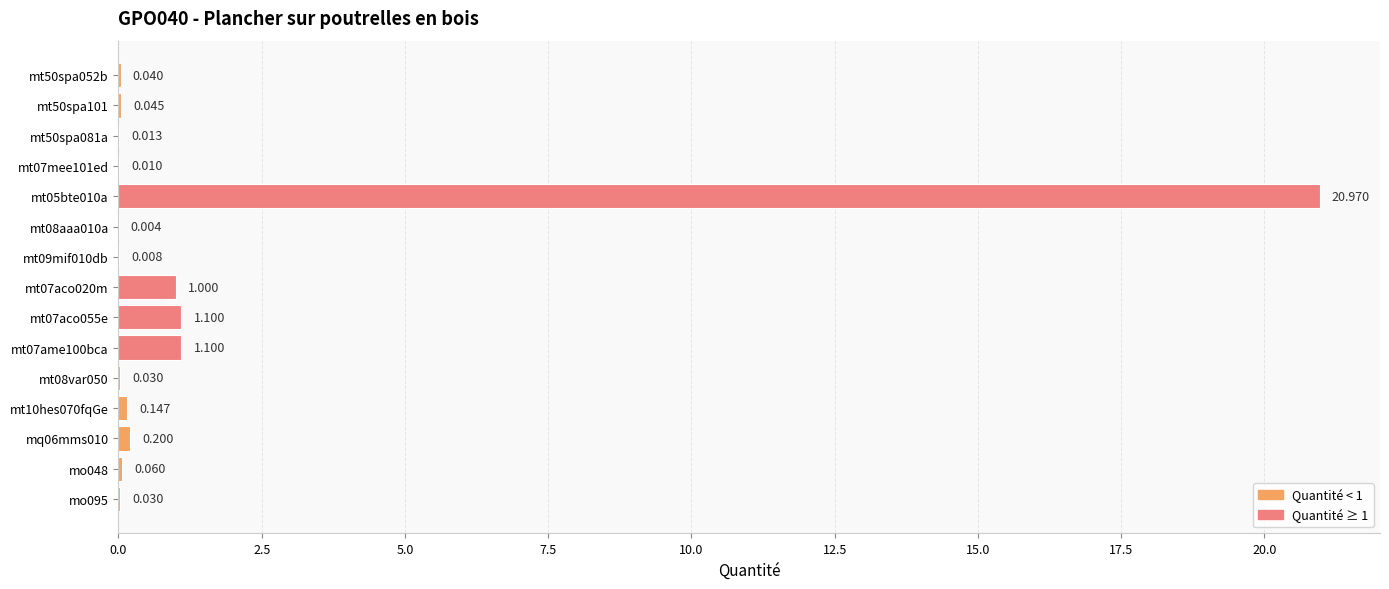

Count the number of categories in the chart.

15